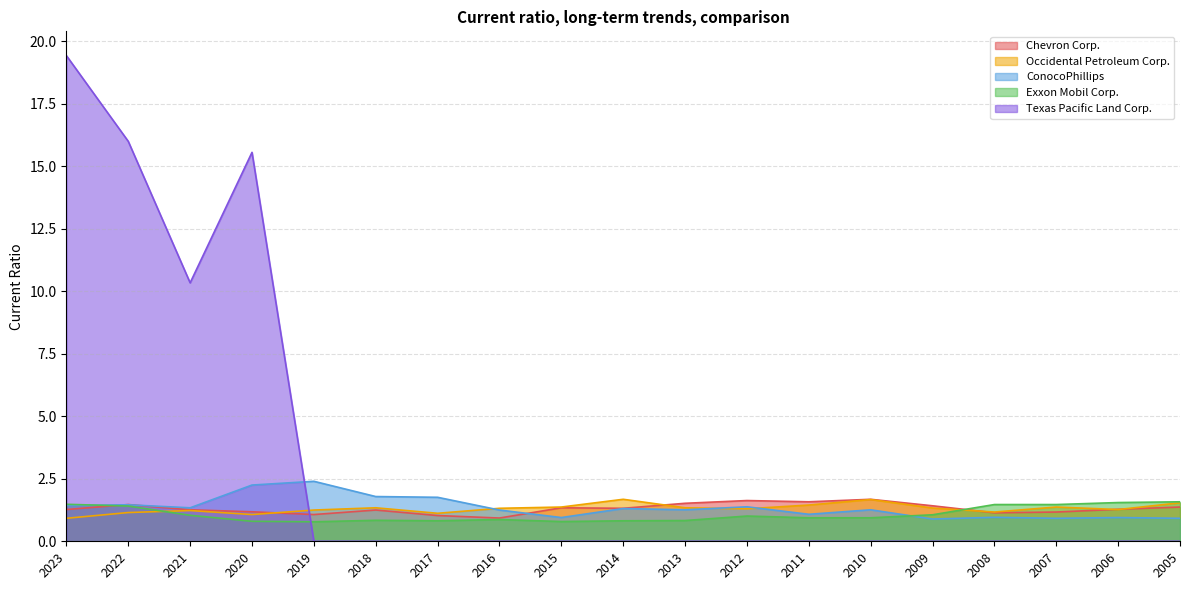

Reading left to right, what are all the values shown in this chart?

Chevron Corp.: 2023=1.3	2022=1.5	2021=1.3	2020=1.2	2019=1.1	2018=1.2	2017=1.0	2016=0.9	2015=1.3	2014=1.3	2013=1.5	2012=1.6	2011=1.6	2010=1.7	2009=1.4	2008=1.1	2007=1.2	2006=1.3	2005=1.4
Occidental Petroleum Corp.: 2023=0.9	2022=1.1	2021=1.2	2020=1.1	2019=1.2	2018=1.3	2017=1.1	2016=1.3	2015=1.4	2014=1.7	2013=1.3	2012=1.3	2011=1.4	2010=1.7	2009=1.3	2008=1.2	2007=1.4	2006=1.3	2005=1.5
ConocoPhillips: 2023=1.4	2022=1.5	2021=1.3	2020=2.2	2019=2.4	2018=1.8	2017=1.8	2016=1.2	2015=0.9	2014=1.3	2013=1.3	2012=1.4	2011=1.1	2010=1.3	2009=0.9	2008=1.0	2007=0.9	2006=0.9	2005=0.9
Exxon Mobil Corp.: 2023=1.5	2022=1.4	2021=1.0	2020=0.8	2019=0.8	2018=0.8	2017=0.8	2016=0.9	2015=0.8	2014=0.8	2013=0.8	2012=1.0	2011=0.9	2010=0.9	2009=1.1	2008=1.5	2007=1.5	2006=1.6	2005=1.6
Texas Pacific Land Corp.: 2023=19.4	2022=16.0	2021=10.3	2020=15.6	2019=0.0	2018=0.0	2017=0.0	2016=0.0	2015=0.0	2014=0.0	2013=0.0	2012=0.0	2011=0.0	2010=0.0	2009=0.0	2008=0.0	2007=0.0	2006=0.0	2005=0.0